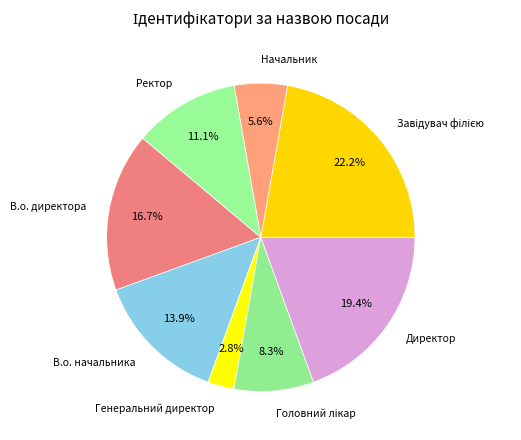

How many slices are in this pie chart?

8